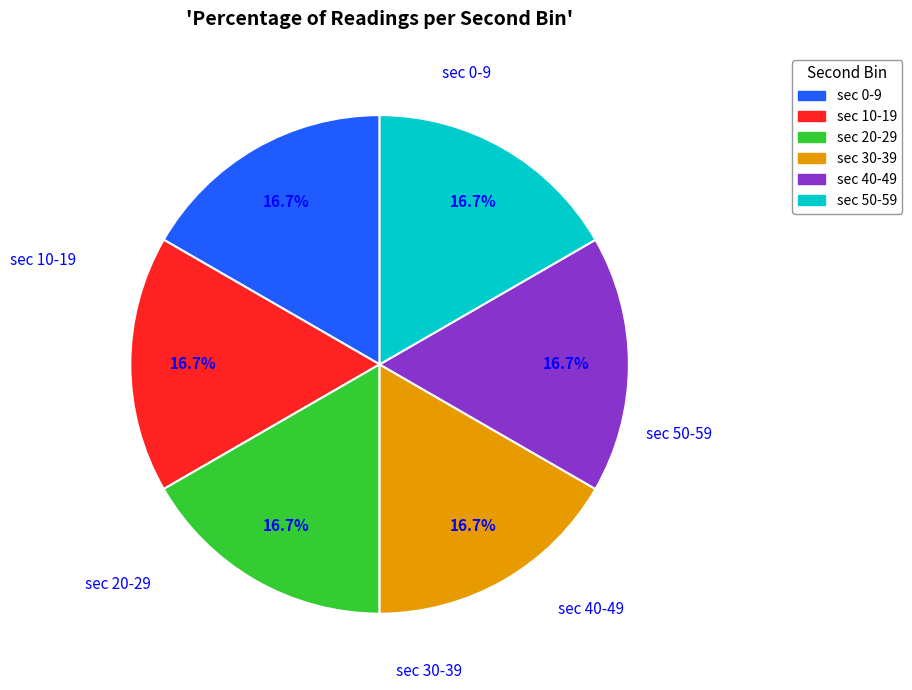

Is there a majority slice in this chart?

No